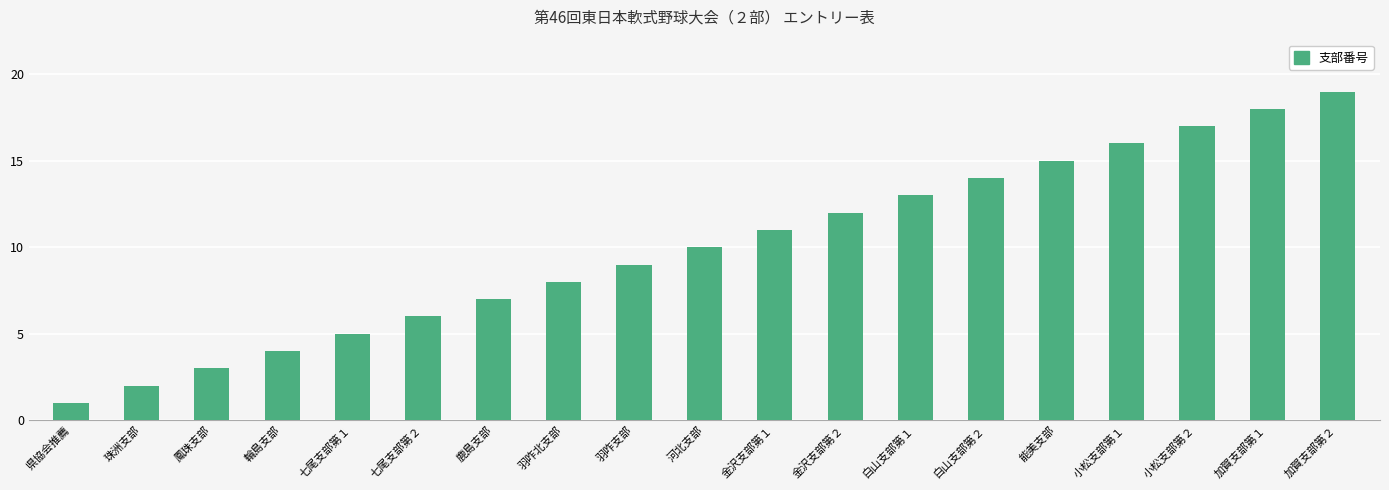

What value does the data have at 加賀支部第２, to the nearest 10?

20